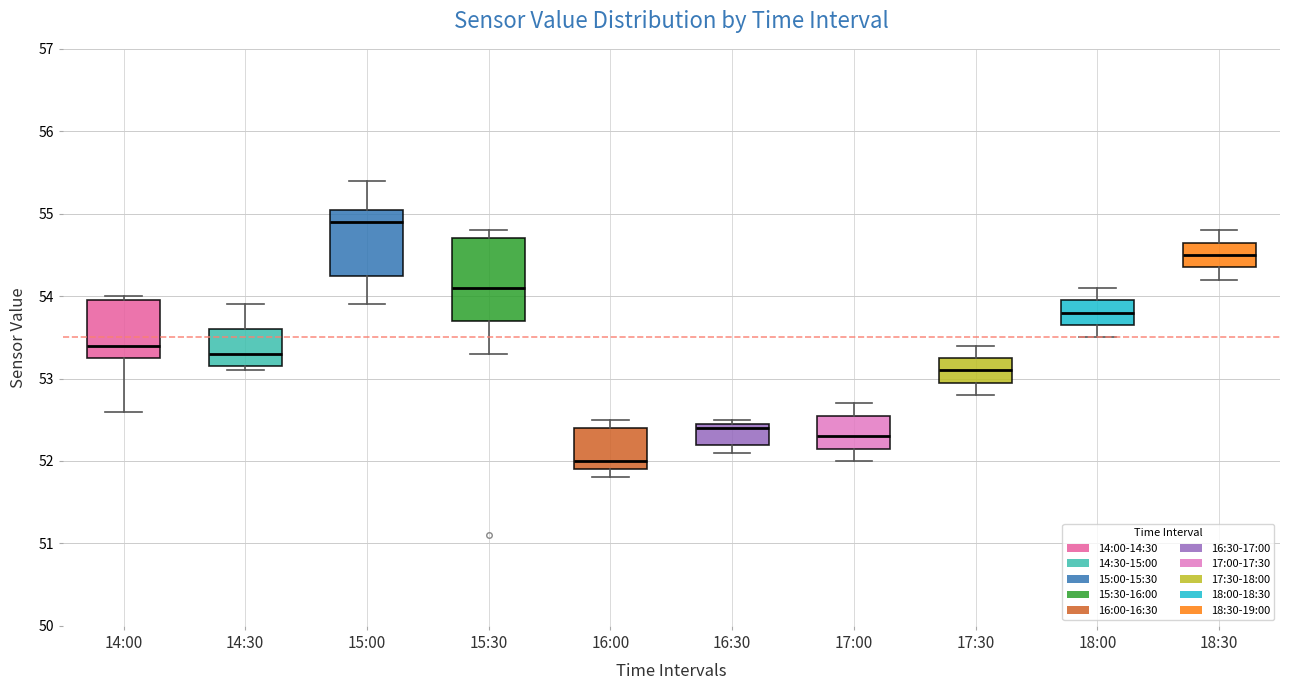

Which box's median line is the highest?

15:00